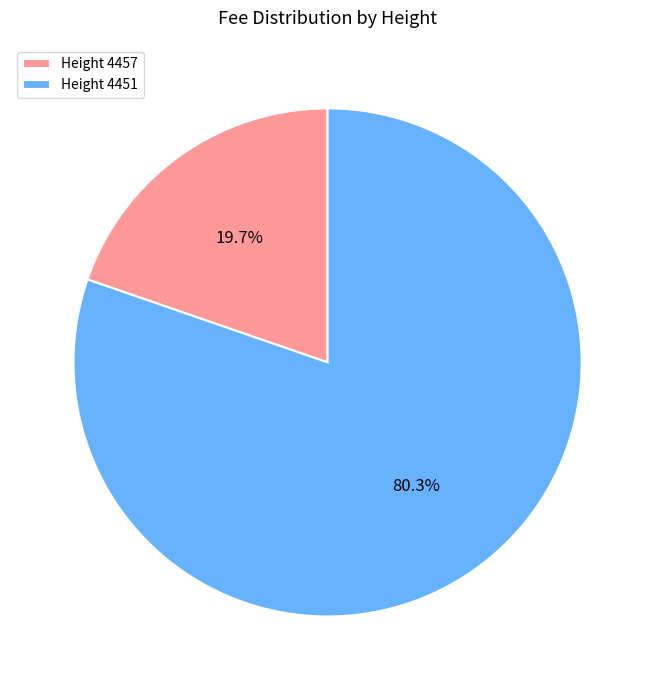

What portion of the pie excludes Height 4457?

80.3%